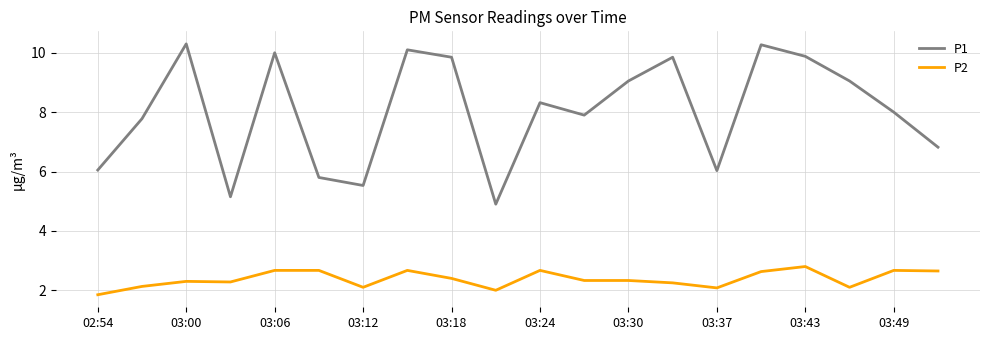

List the series in order of their peak value, lowest first.

P2, P1